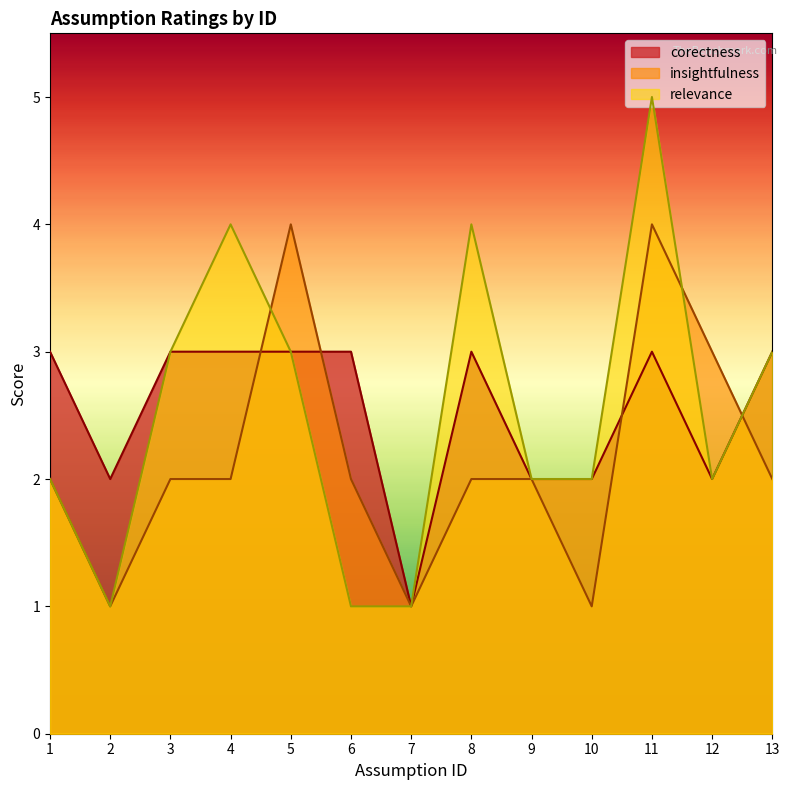

Which label corresponds to the smallest value in the chart?

2